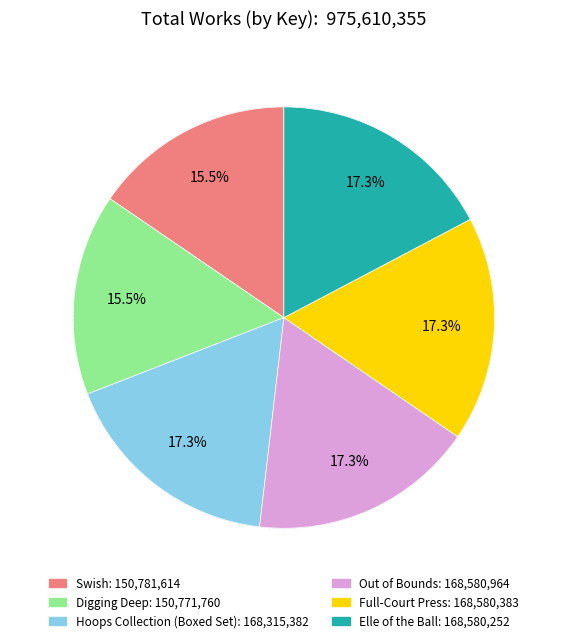

To the nearest percent, what portion does Out of Bounds represent?

17%